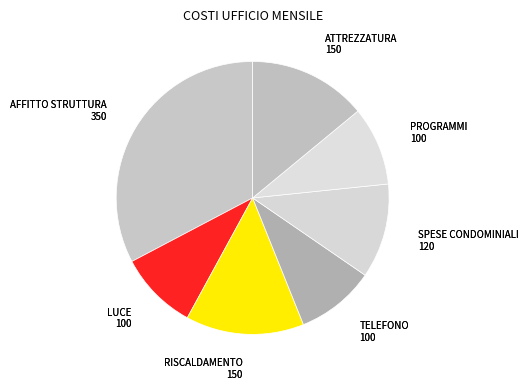

Count the number of slices in the pie.

7